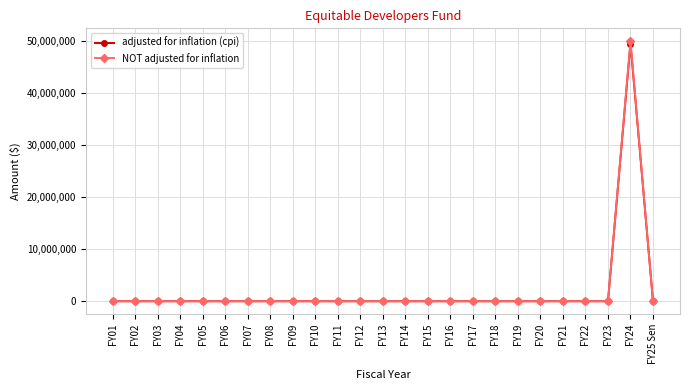

Which series has the largest range (max minus min)?

NOT adjusted for inflation